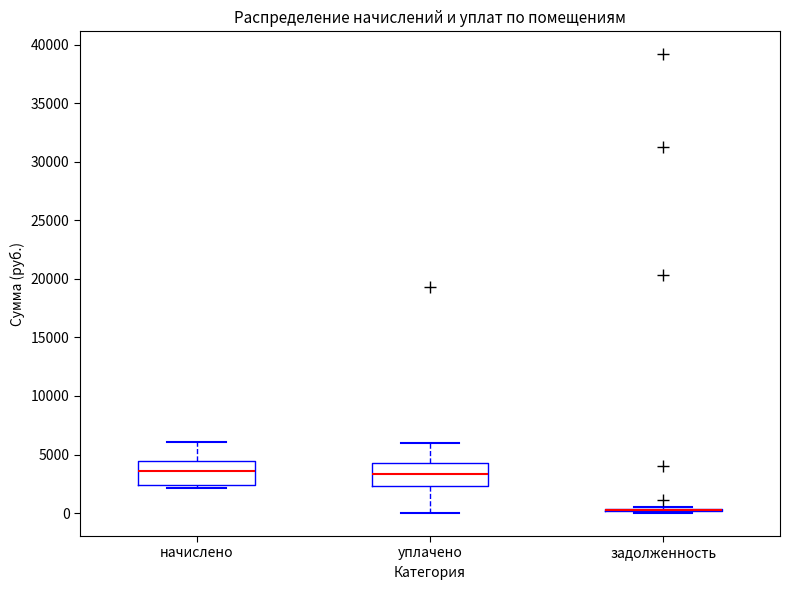

Reading left to right, transcribe this box plot: for each box, give where its median line is, the range the box spans, and where its two whiskers end, as read against the y-axis. The values are not printed on the chart, so give them approximately, as read against the axis.

начислено: median 3500, box 2500 to 4500, whiskers 2000 to 6000
уплачено: median 3500, box 2500 to 4500, whiskers 0 to 6000
задолженность: box collapsed to a line at 500, whiskers 0 to 500